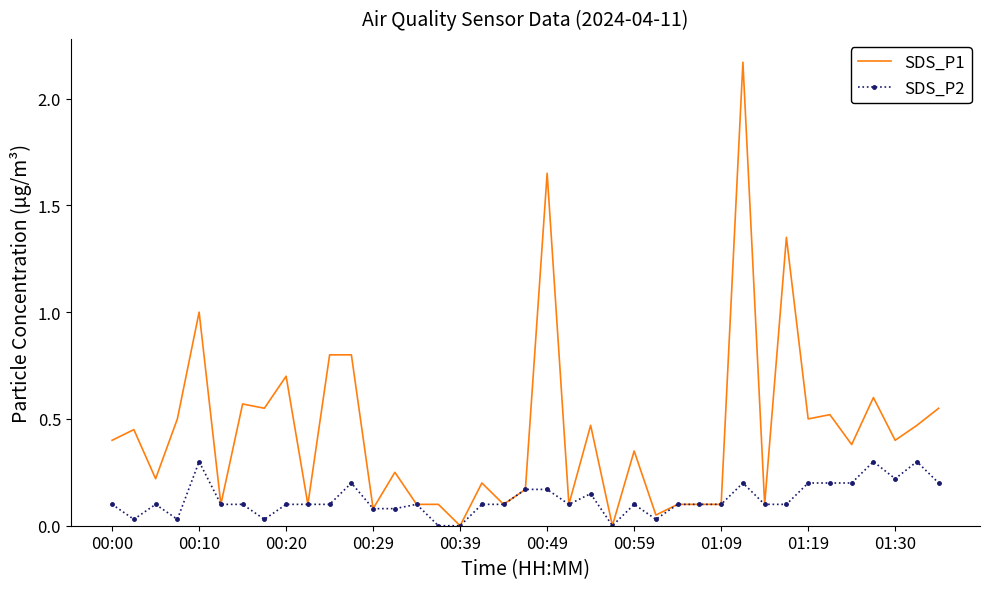

Which series has the largest total across all categories?

SDS_P1